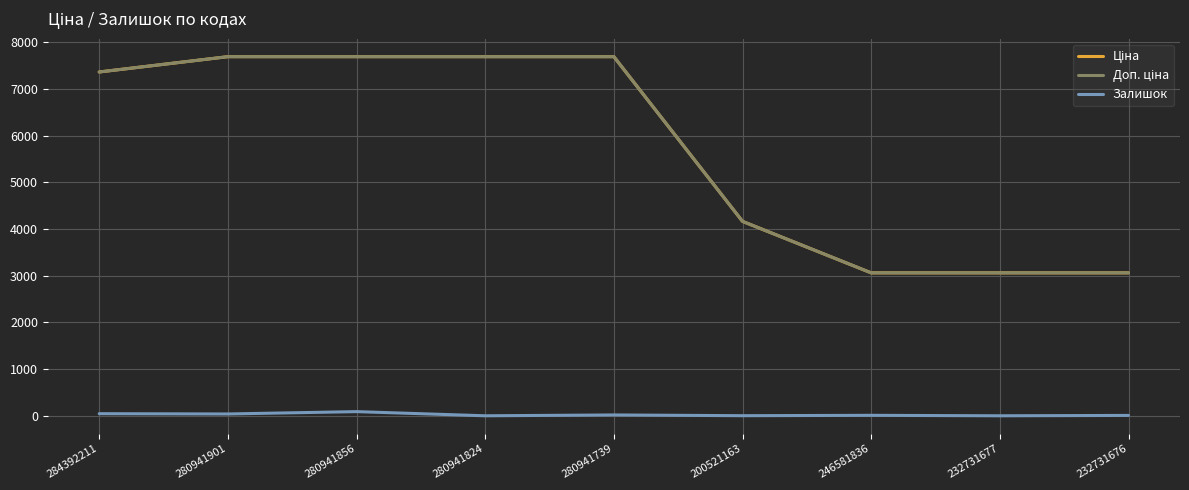

What is the greatest value displayed?

7688.0